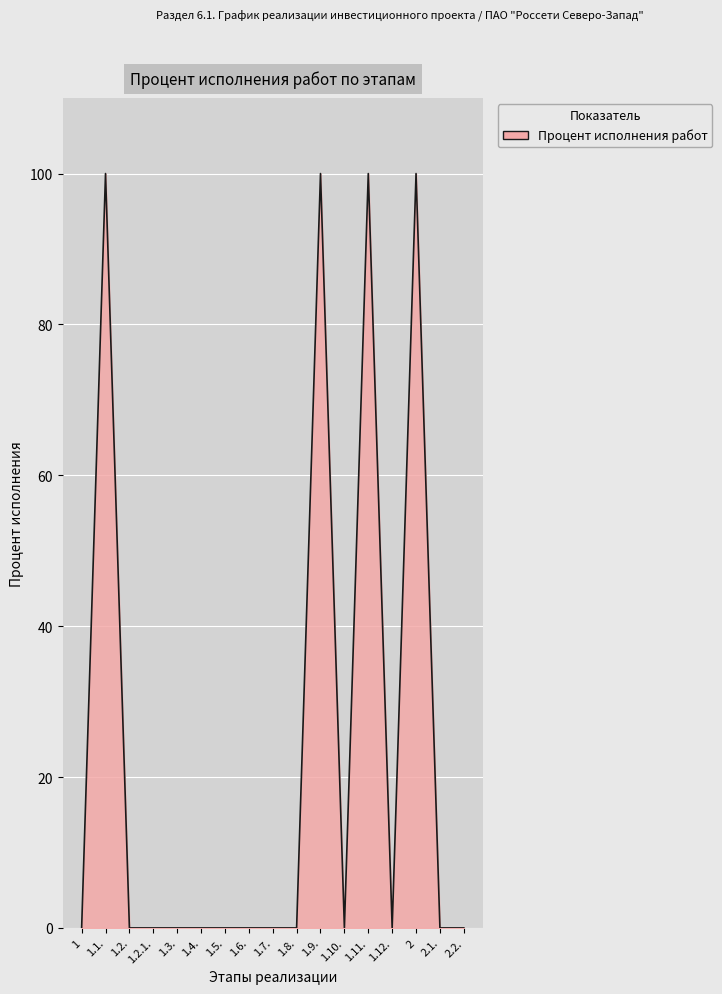

The value at 1.7. is 58. True or false?

False